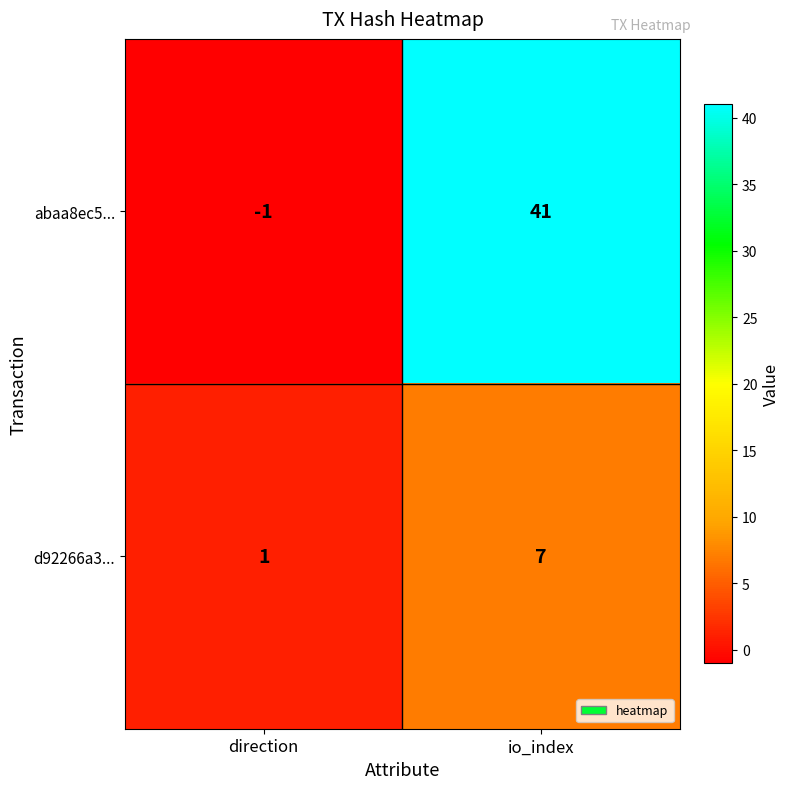

At which category is the sum across all series the highest?

io_index